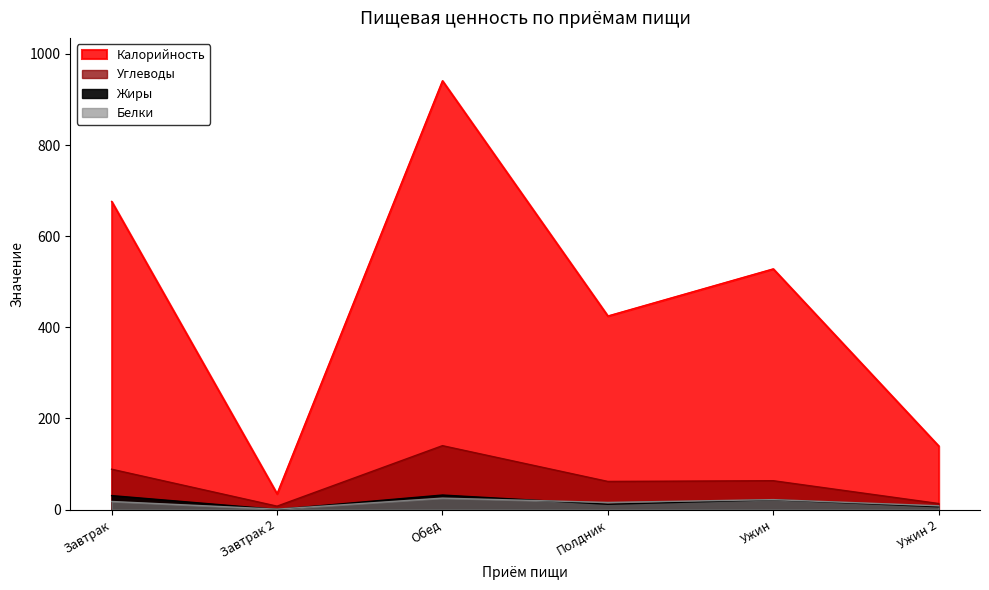

How many interior local valleys does the Углеводы series have?

2